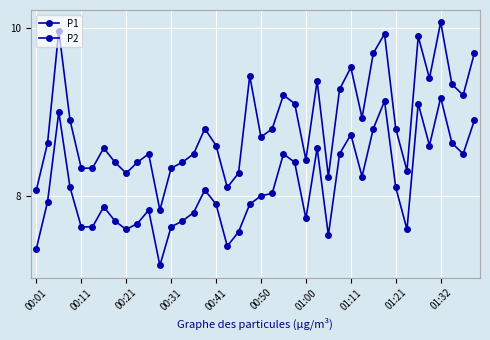

True or false: P1 and P2 cross at least once.

False